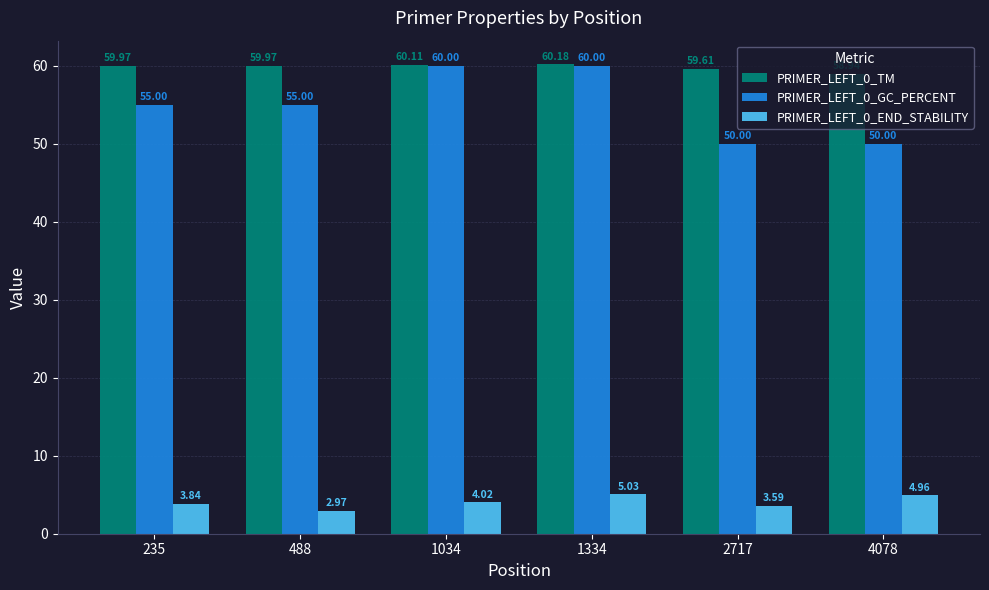

At how many categories does at least one series exceed 46?

6